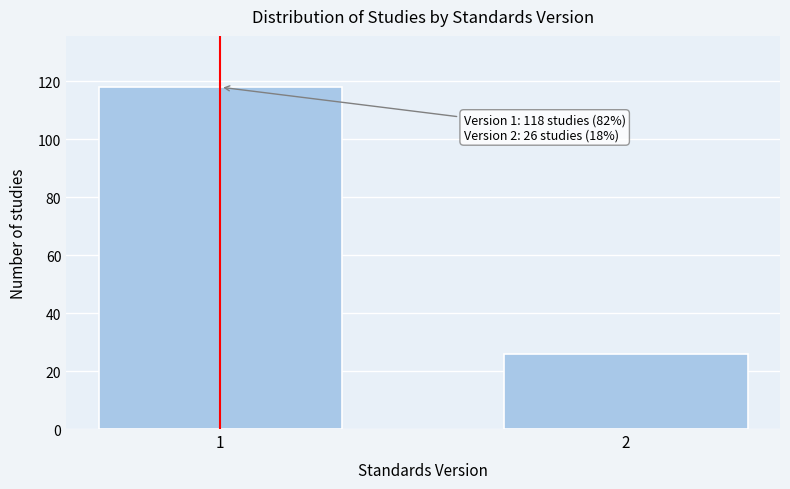

Reading right to left, transcribe all the data shown in this chart.

26	118